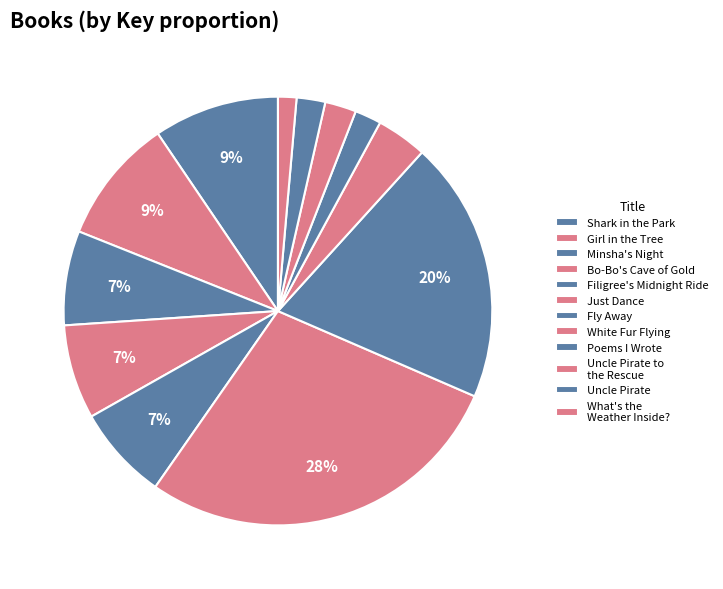

Does any single category account for the majority?

No